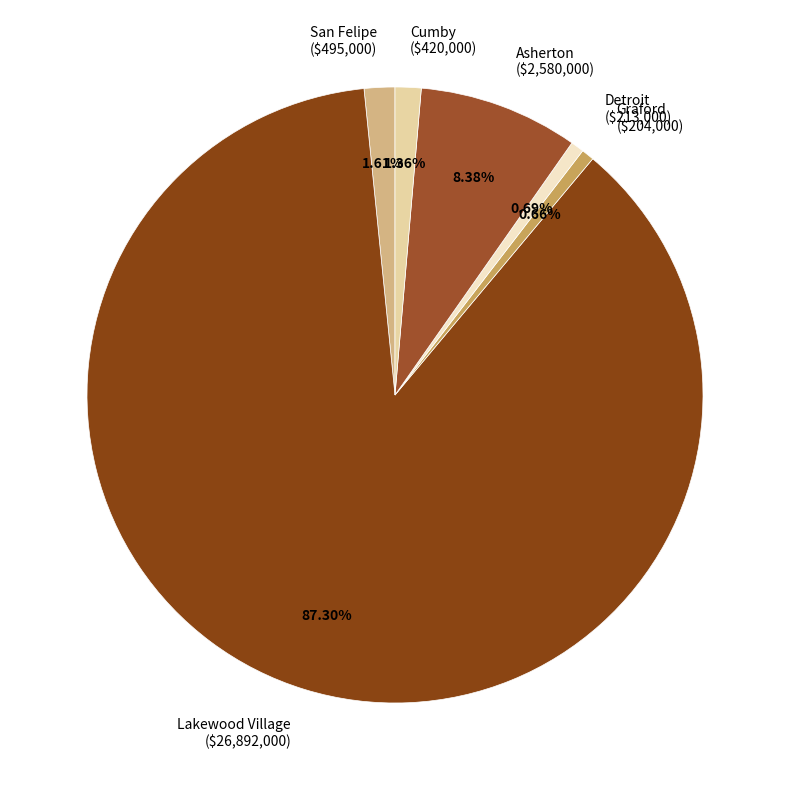

Which has a higher value, Graford or Lakewood Village?

Lakewood Village